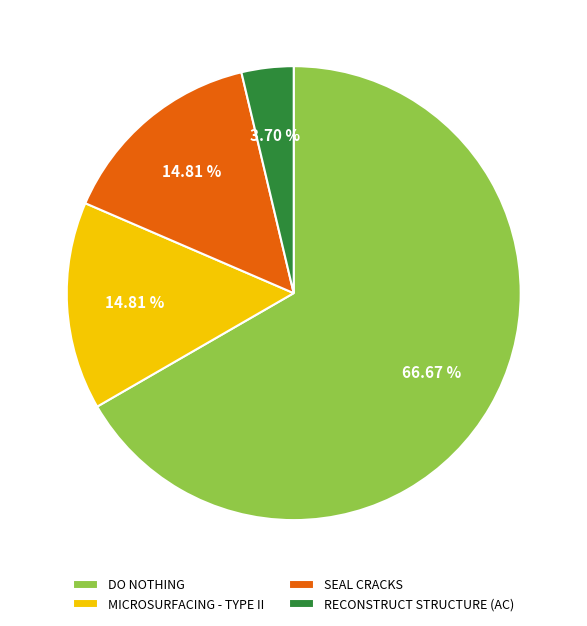

How many segments does this pie chart have?

4